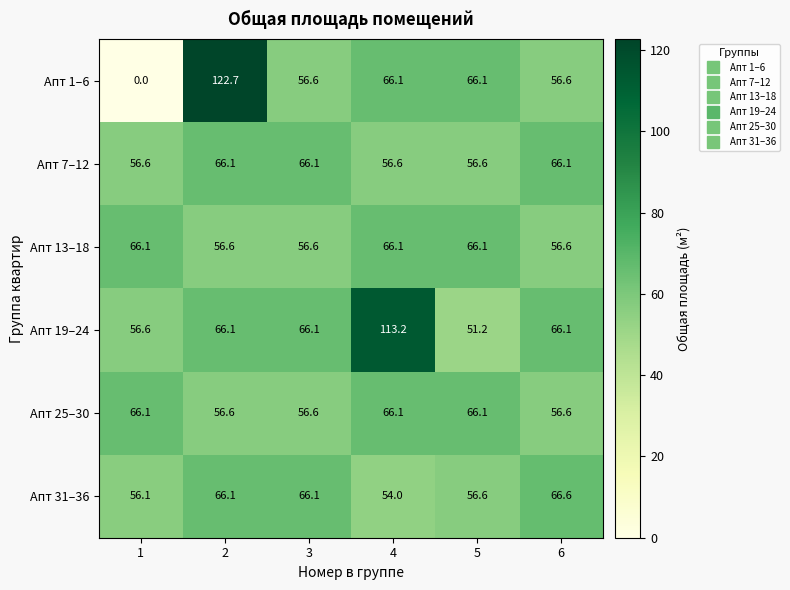

What value does the Апт 13–18 series have at 1?

66.1